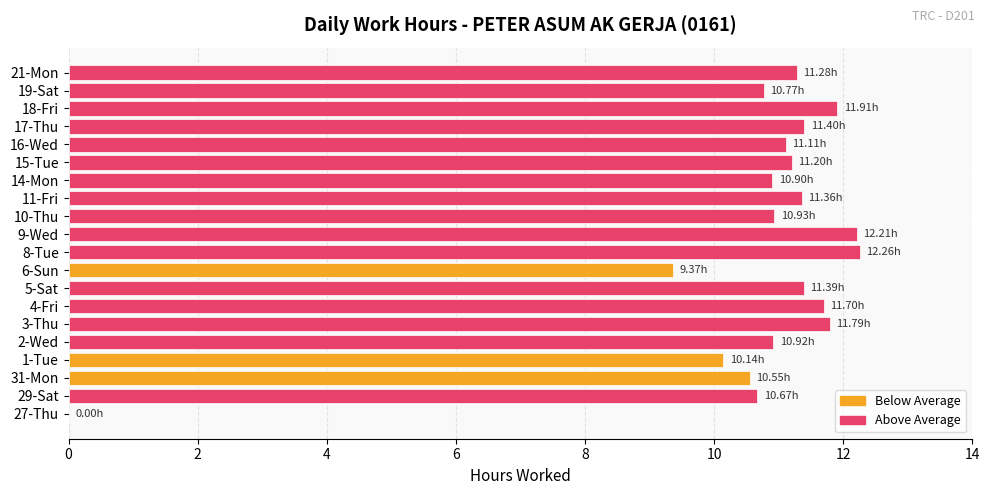

What is the ratio of the value at 3-Thu to the value at 15-Tue?

1.1